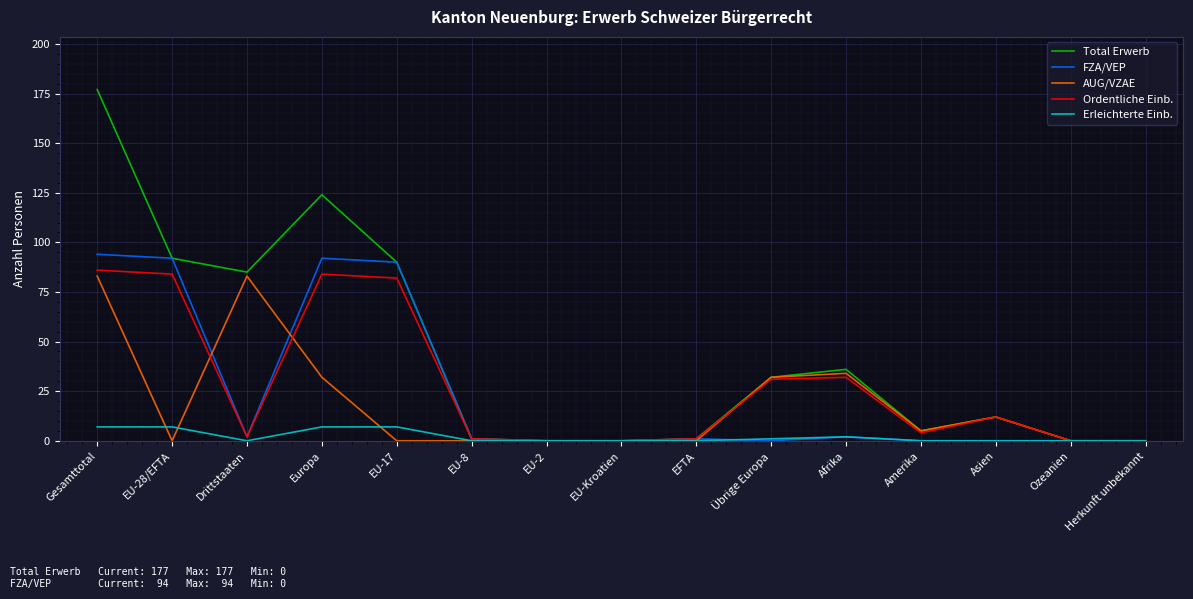

Where do Ordentliche Einb. and AUG/VZAE first cross each other?

EU-28/EFTA and Drittstaaten